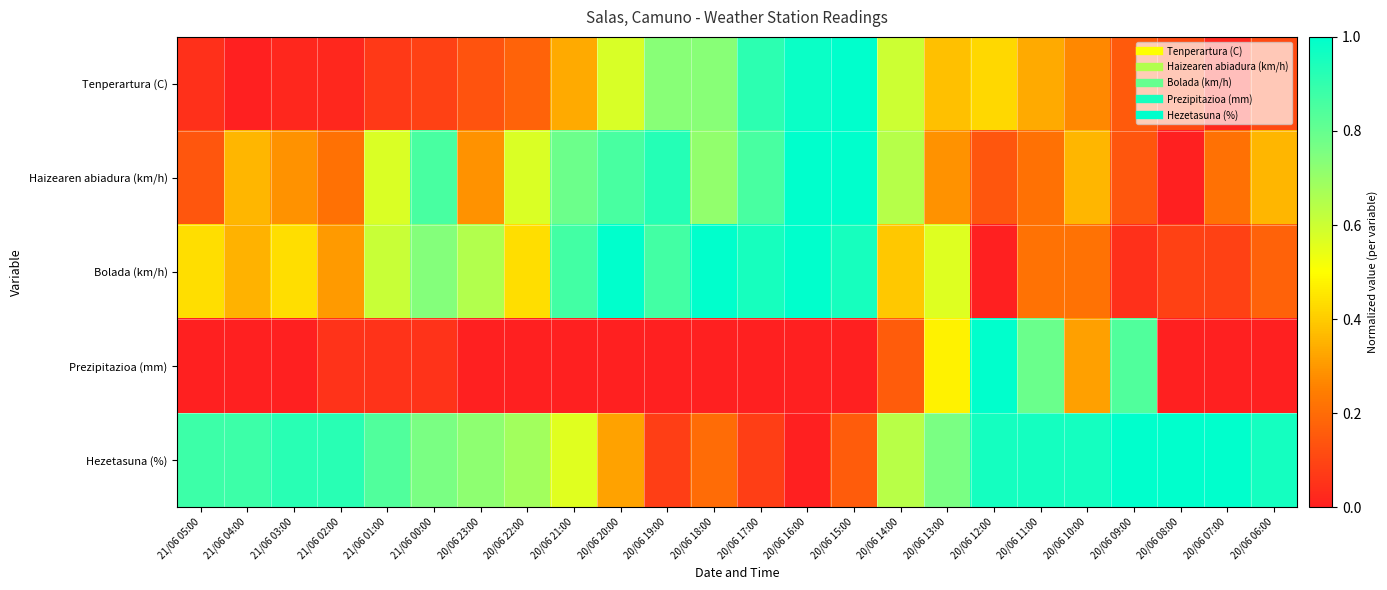

At which category does the chart reach its minimum across all series?

21/06 04:00